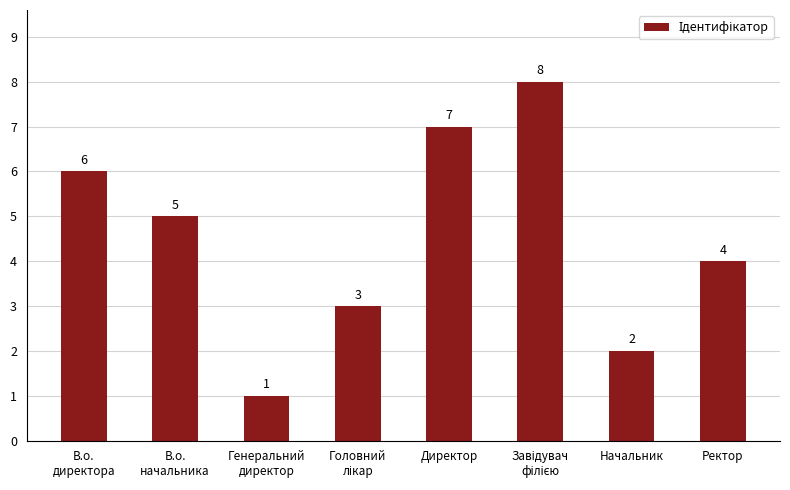

What is the change in value from Директор to Начальник?

-5